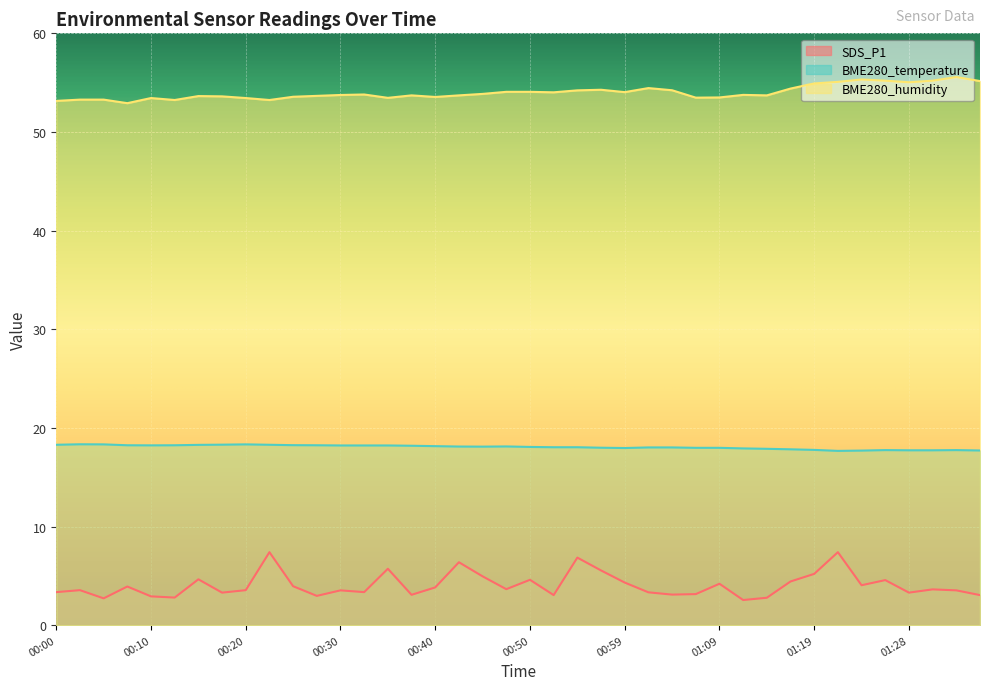

What is the label of the 31st point from the left?

01:14